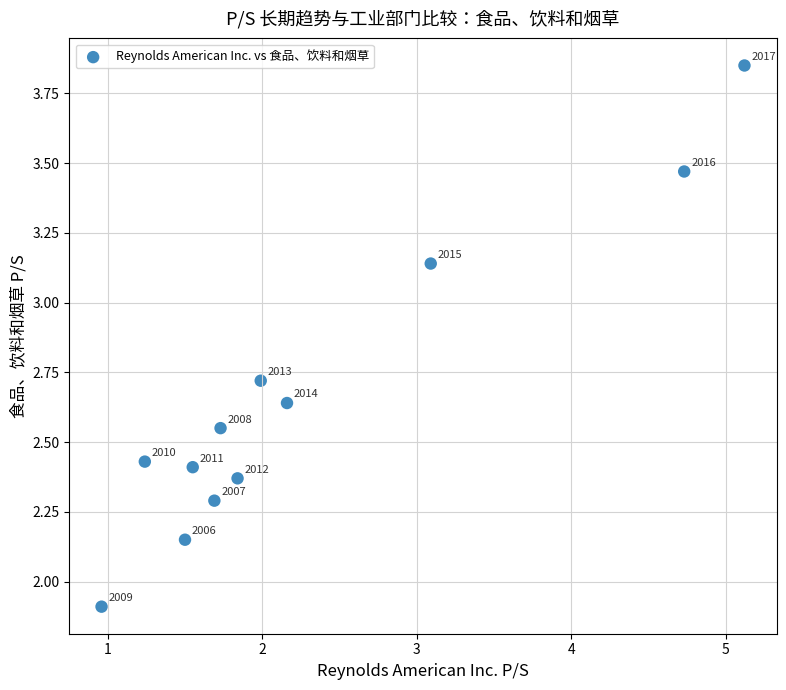

What Y value in the scatter plot is closest to 2?

1.9